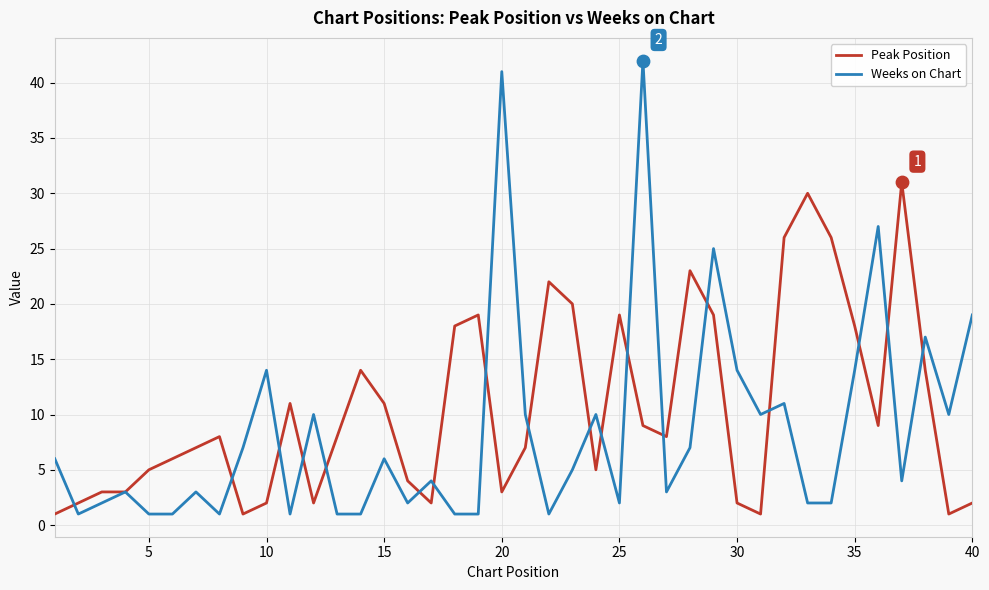

What are all the series names shown in the legend?

Peak Position, Weeks on Chart